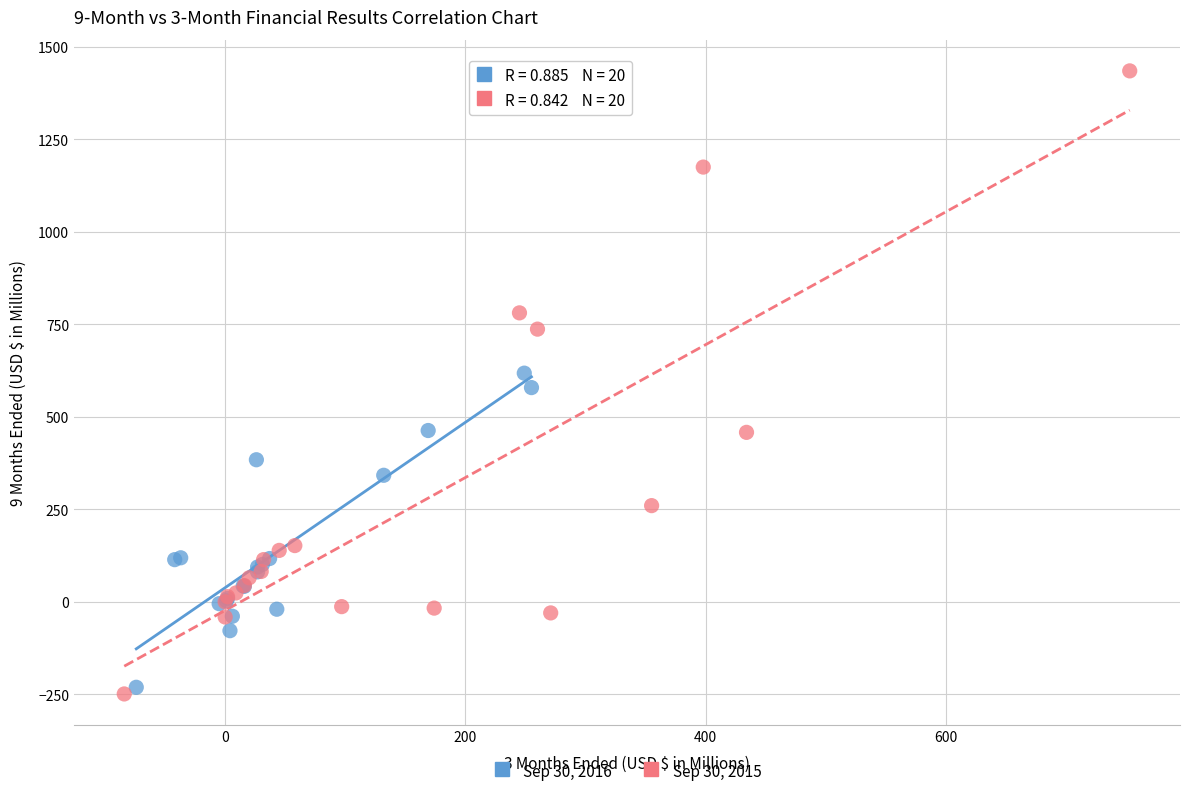

Which series reaches the maximum Y coordinate?

Sep 30, 2015